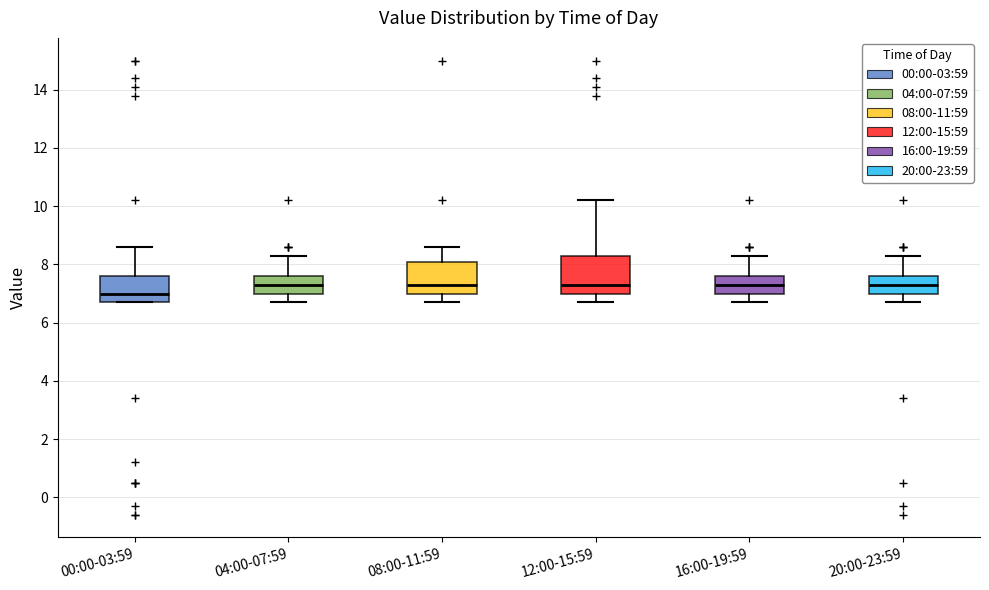

Reading left to right, read every box against the y-axis: the position of its median line, the range the box covers, and the ends of its whiskers. The values are not printed on the chart, so give them approximately, as read against the axis.

00:00-03:59: median 7.0, box 6.8 to 7.6, whiskers 6.8 to 8.6
04:00-07:59: median 7.4, box 7.0 to 7.6, whiskers 6.8 to 8.4
08:00-11:59: median 7.4, box 7.0 to 8.0, whiskers 6.8 to 8.6
12:00-15:59: median 7.4, box 7.0 to 8.4, whiskers 6.8 to 10.2
16:00-19:59: median 7.4, box 7.0 to 7.6, whiskers 6.8 to 8.4
20:00-23:59: median 7.4, box 7.0 to 7.6, whiskers 6.8 to 8.4